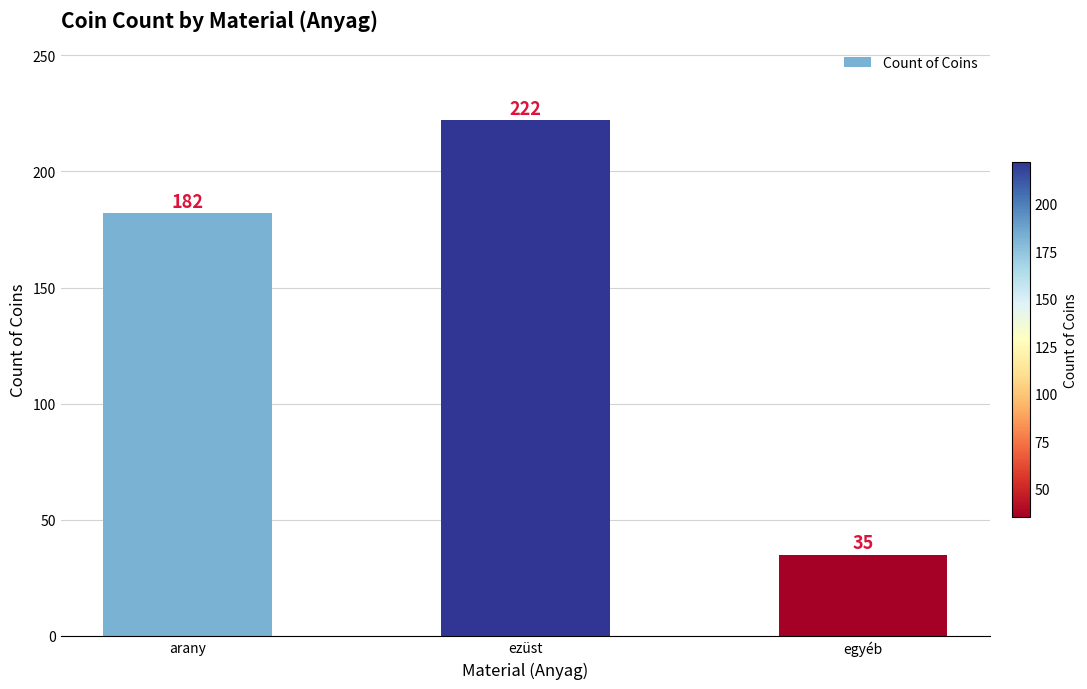

Is it true that the value at arany is 182?

True